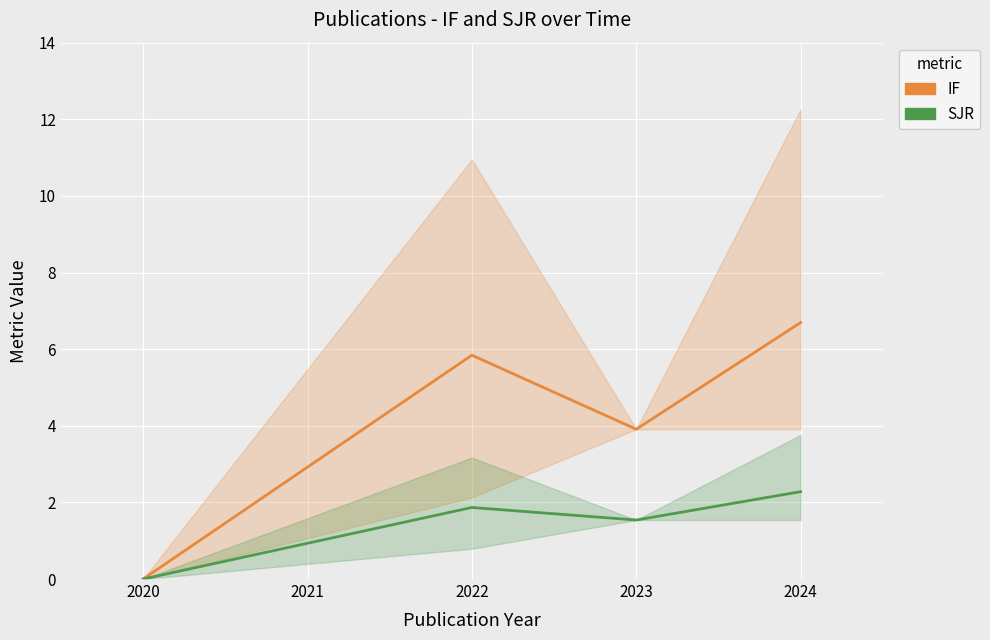

At 2024, list the series in order from smallest to largest.

SJR, IF